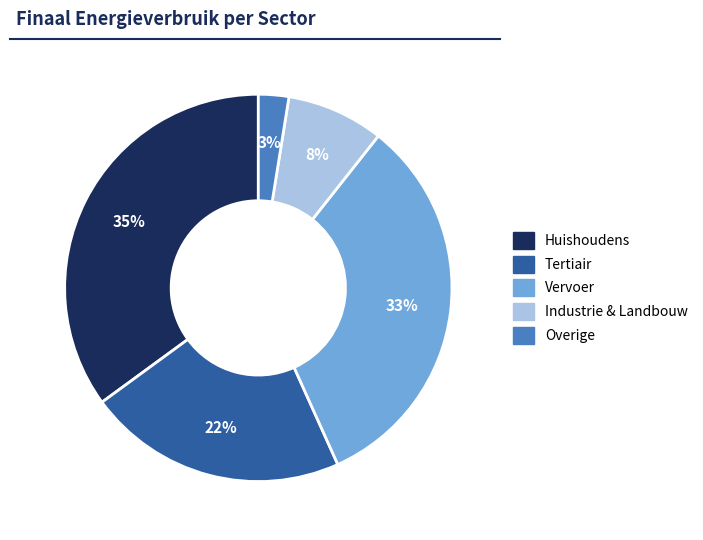

Does any single category account for the majority?

No